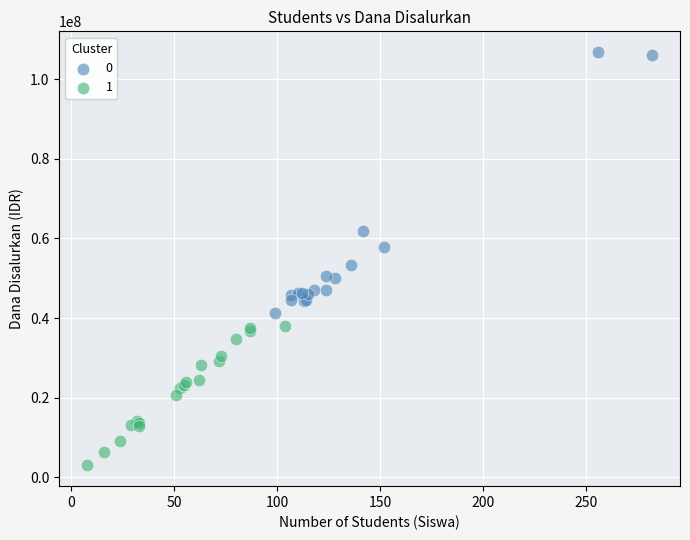

Which series has the widest spread of Y values?

0